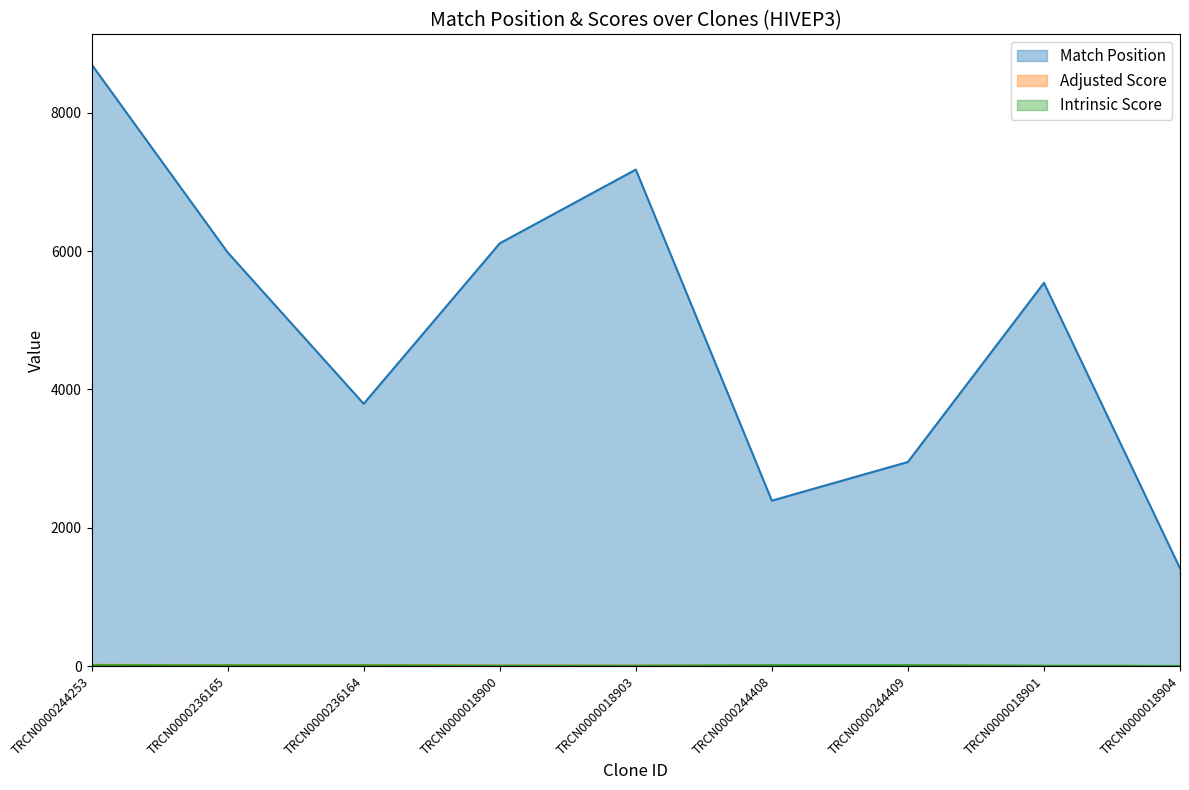

True or false: Match Position and Intrinsic Score cross at least once.

False